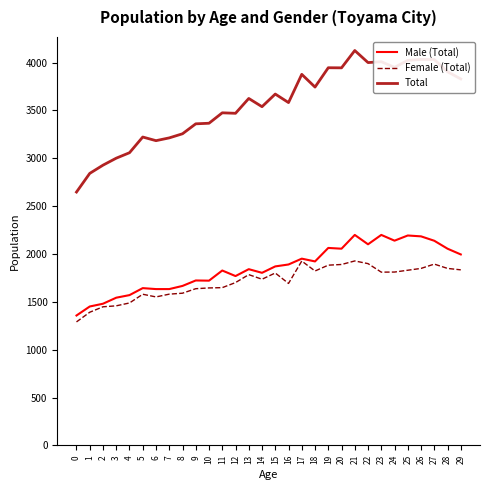

True or false: Total and Female (Total) intersect in this chart.

False